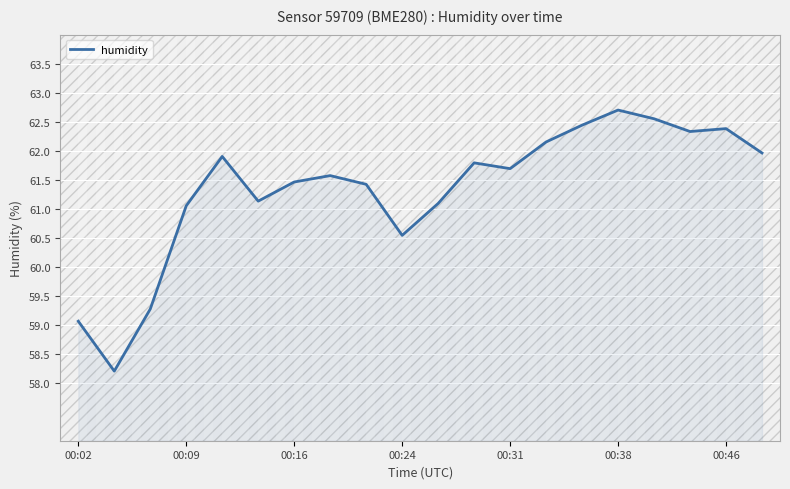

What is the difference between the maximum and minimum values?

4.5